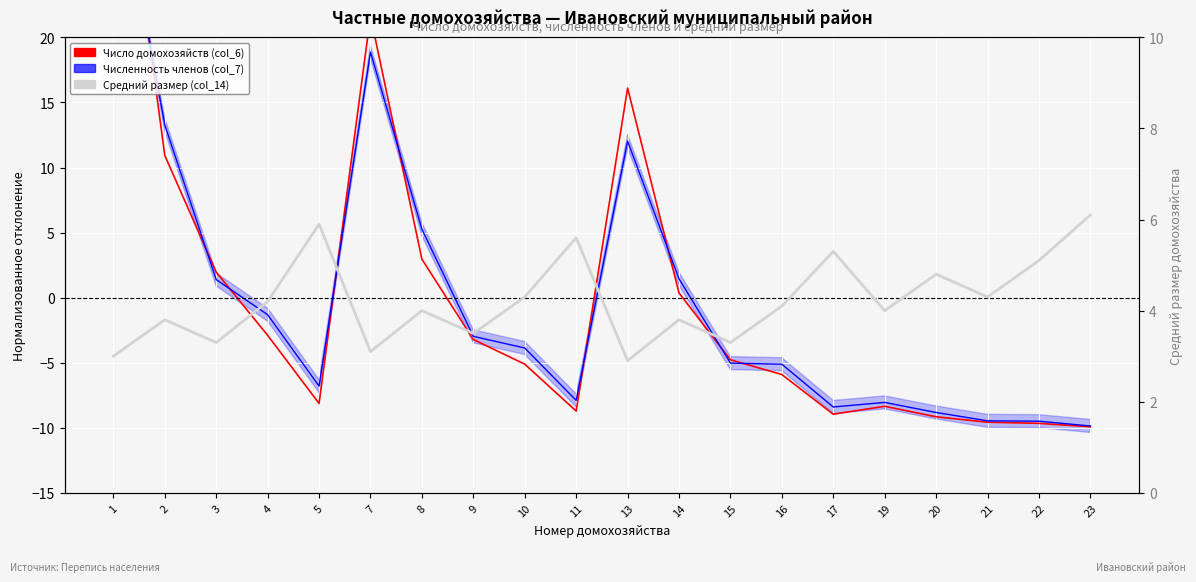

At how many categories does at least one series exceed -5?

20